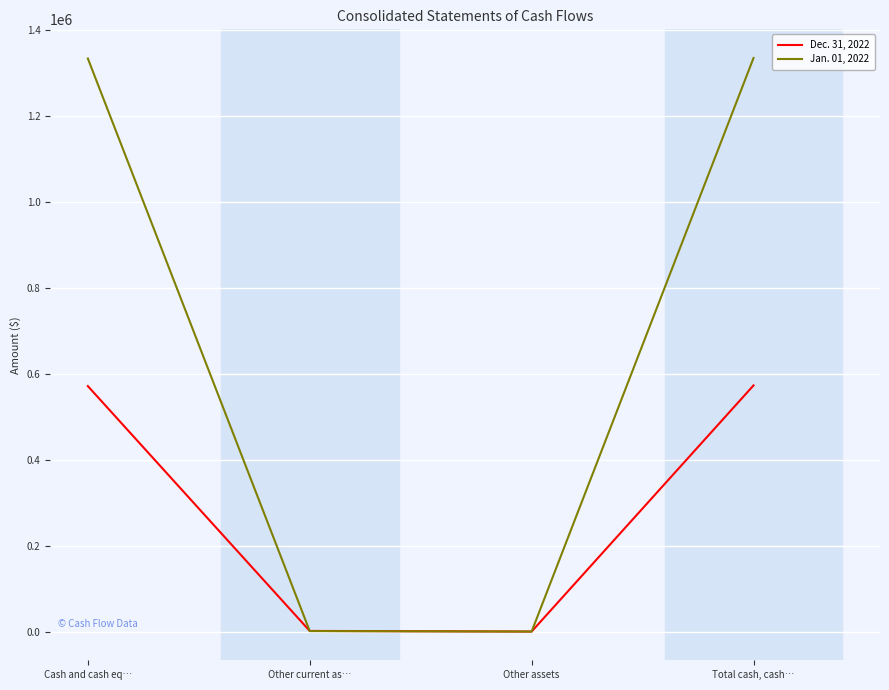

Where is Jan. 01, 2022 nearest to the value 667511?

Cash and cash eq…